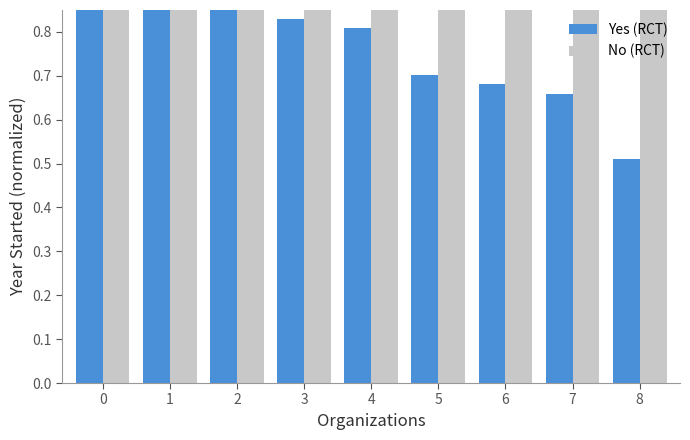

Reading right to left, extract all data points from this chart.

Yes (RCT): 0.5	0.7	0.7	0.7	0.8	0.8	0.9	0.9	0.9
No (RCT): 0.9	0.9	0.9	1.0	1.0	1.0	1.0	1.0	1.0